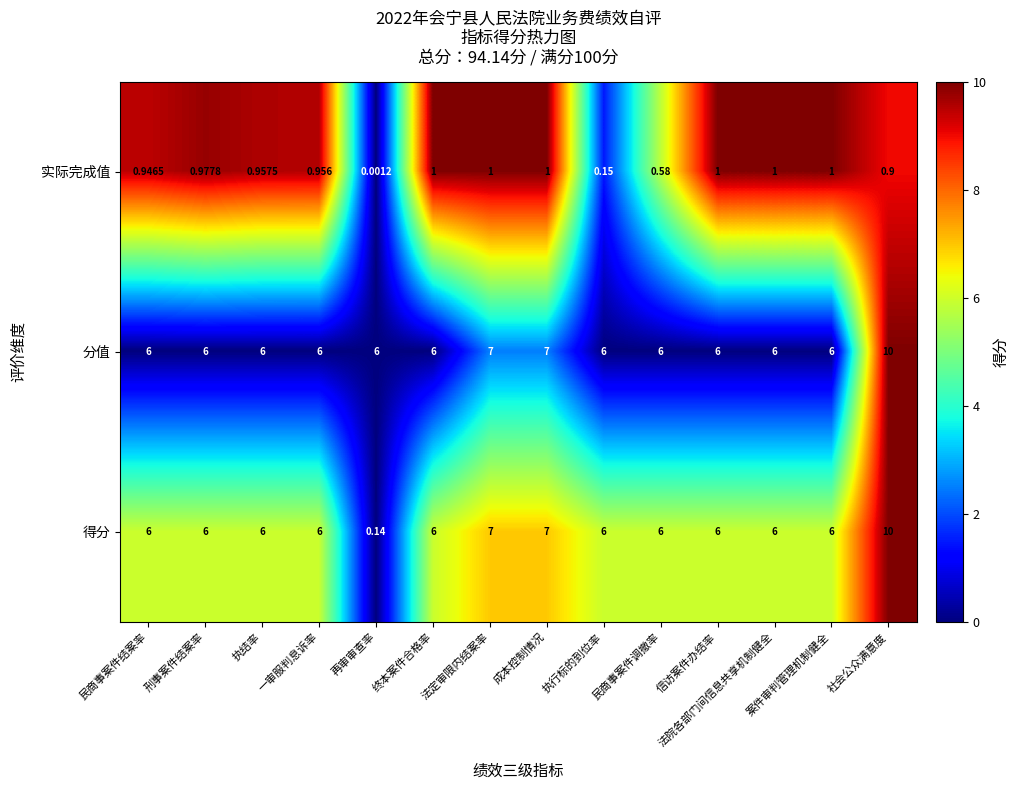

Which label corresponds to the largest value in the chart?

社会公众满意度